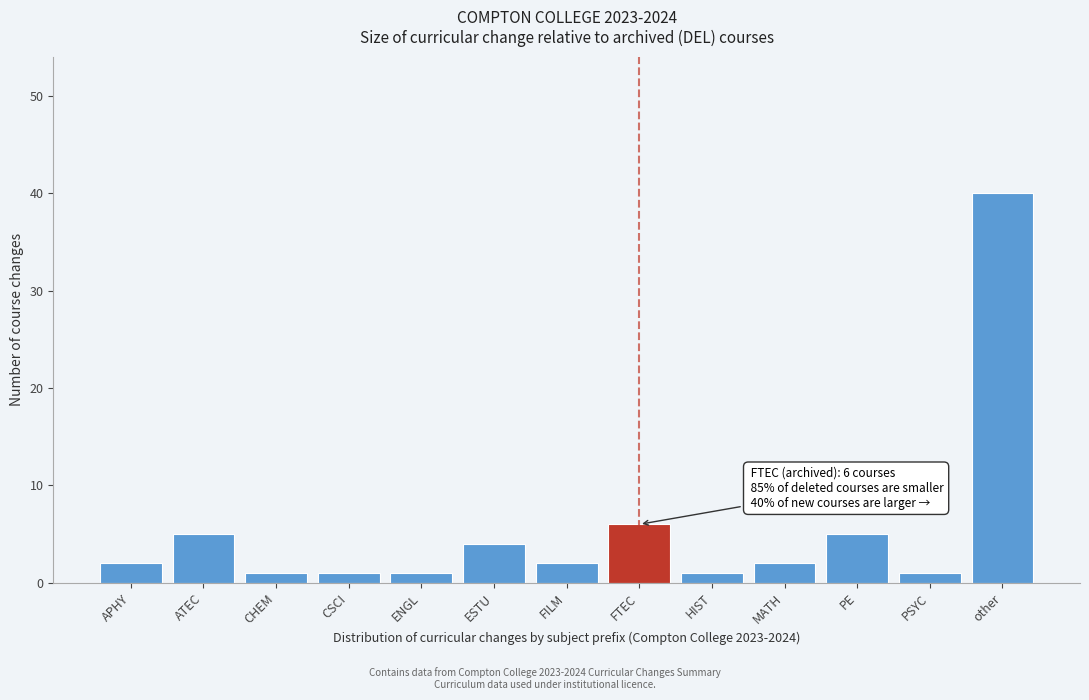

Reading left to right, extract all data points from this chart.

2	5	1	1	1	4	2	6	1	2	5	1	40